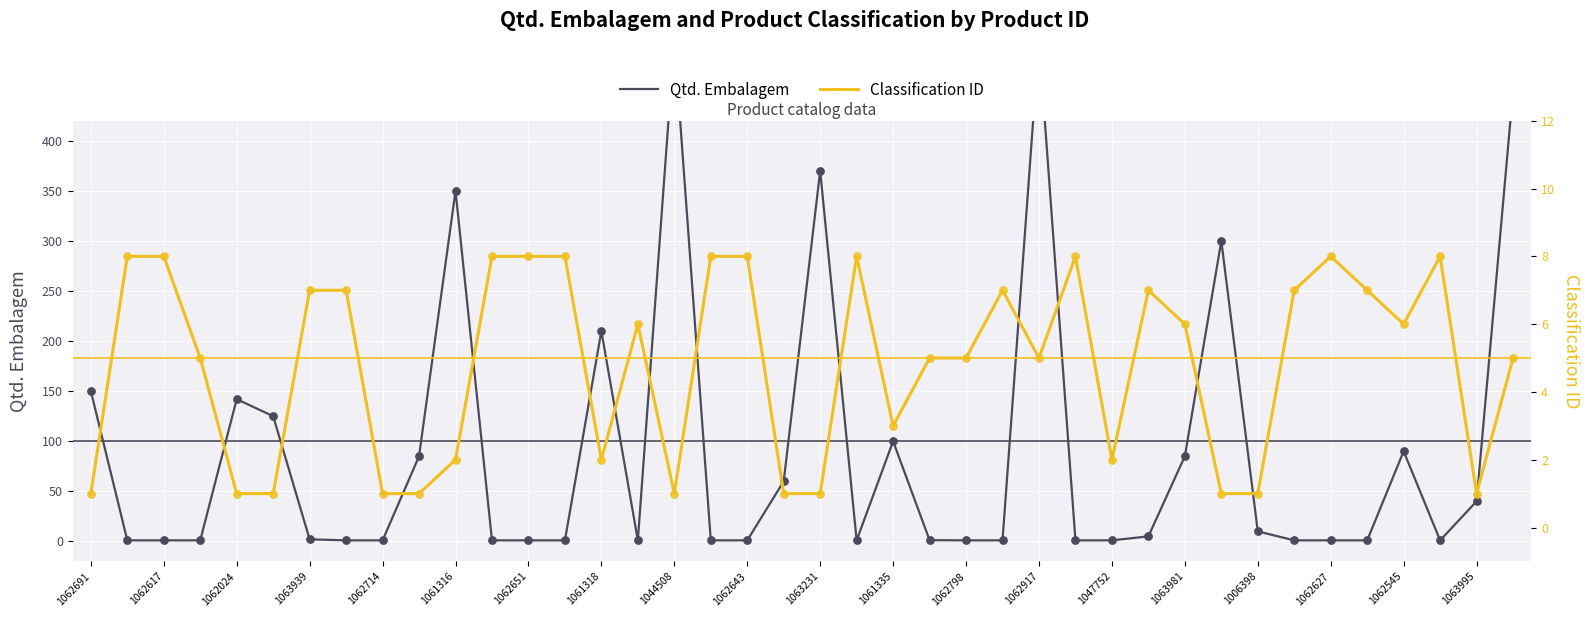

What is the total value across all series at 29?

12.0